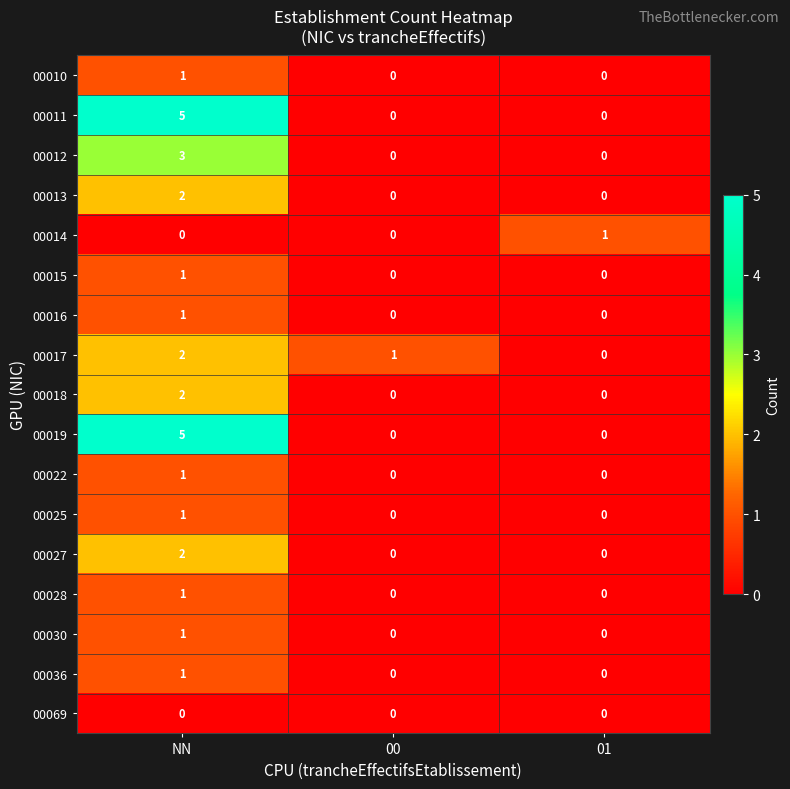

Which category has the highest value in the 00013 series?

NN